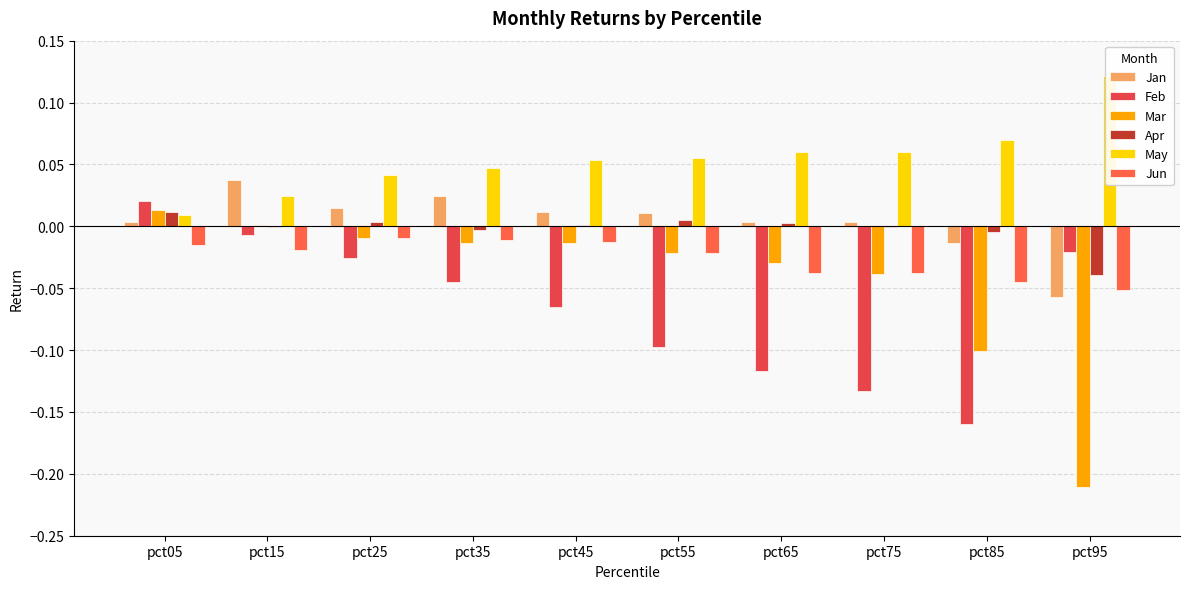

At how many categories does at least one series exceed 0?

10